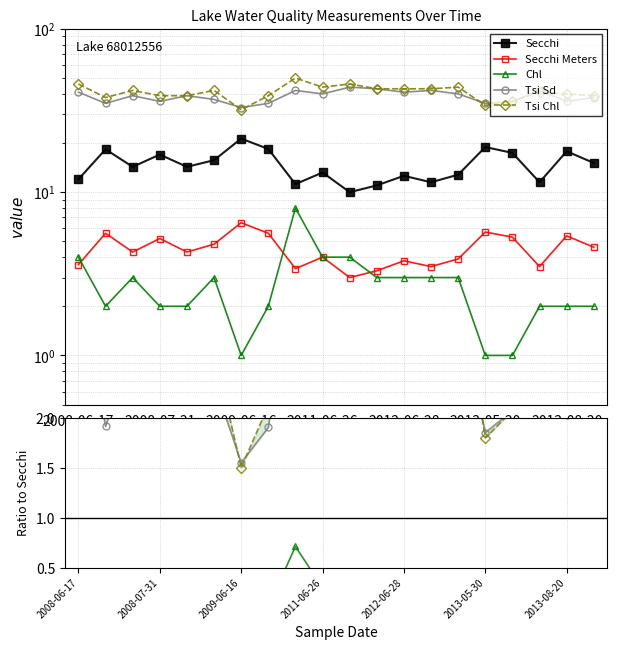

What is the difference between the highest and lowest values at 2012-06-28?

12.4